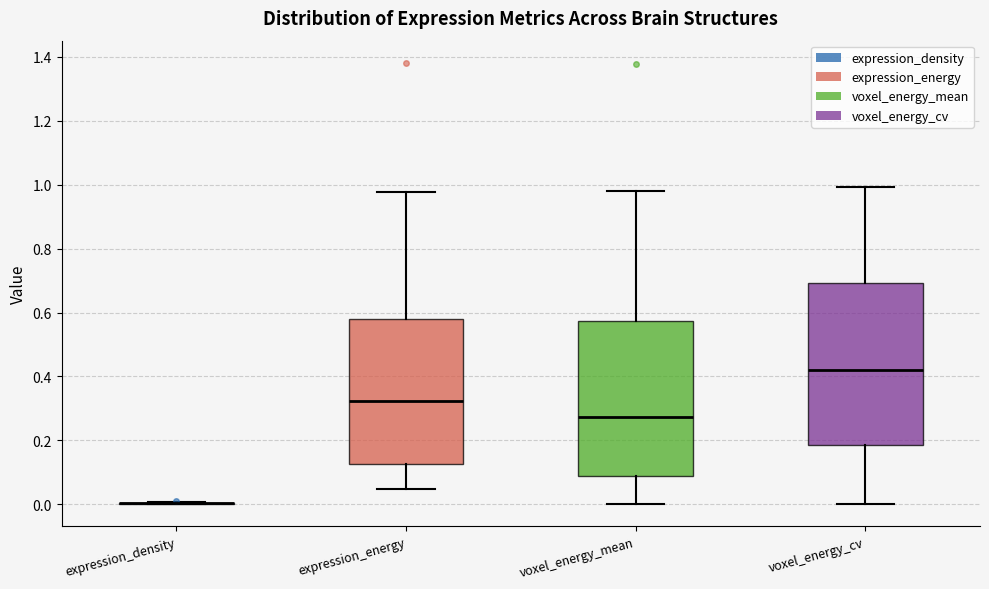

Reading left to right, transcribe this box plot: for each box, give where its median line is, the range the box spans, and where its two whiskers end, as read against the y-axis. The values are not printed on the chart, so give them approximately, as read against the axis.

expression_density: box collapsed to a line at 0.00, whiskers 0.00 to 0.00
expression_energy: median 0.32, box 0.12 to 0.58, whiskers 0.04 to 0.98
voxel_energy_mean: median 0.28, box 0.08 to 0.58, whiskers 0.00 to 0.98
voxel_energy_cv: median 0.42, box 0.18 to 0.70, whiskers 0.00 to 1.00